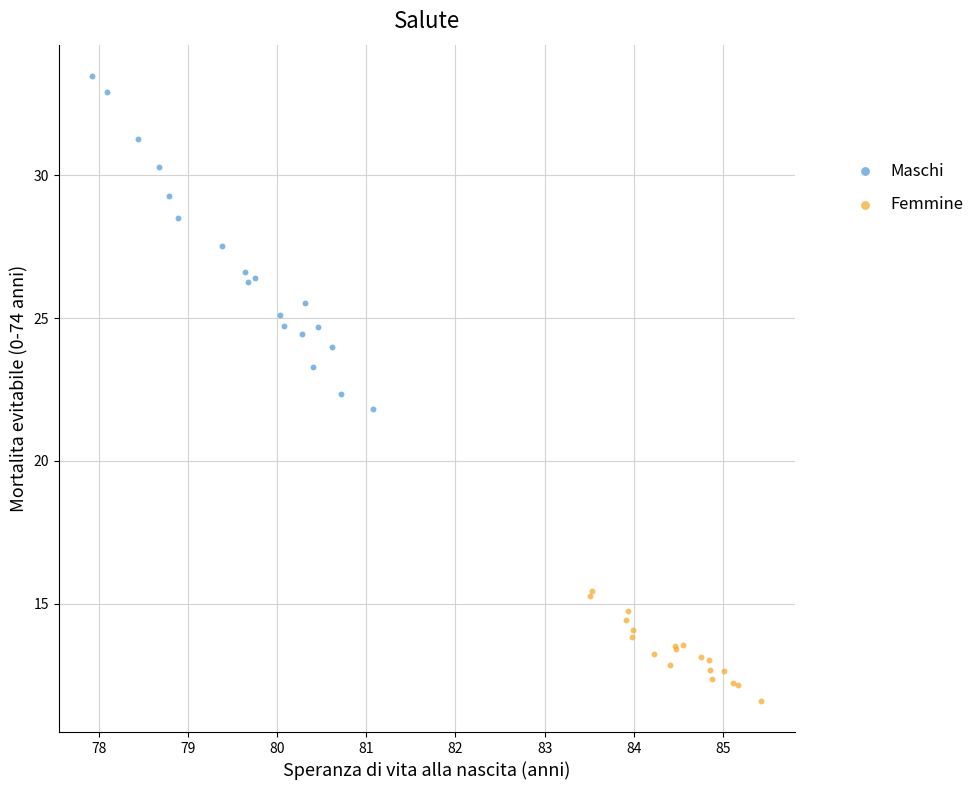

Which series reaches the minimum Y coordinate?

Femmine